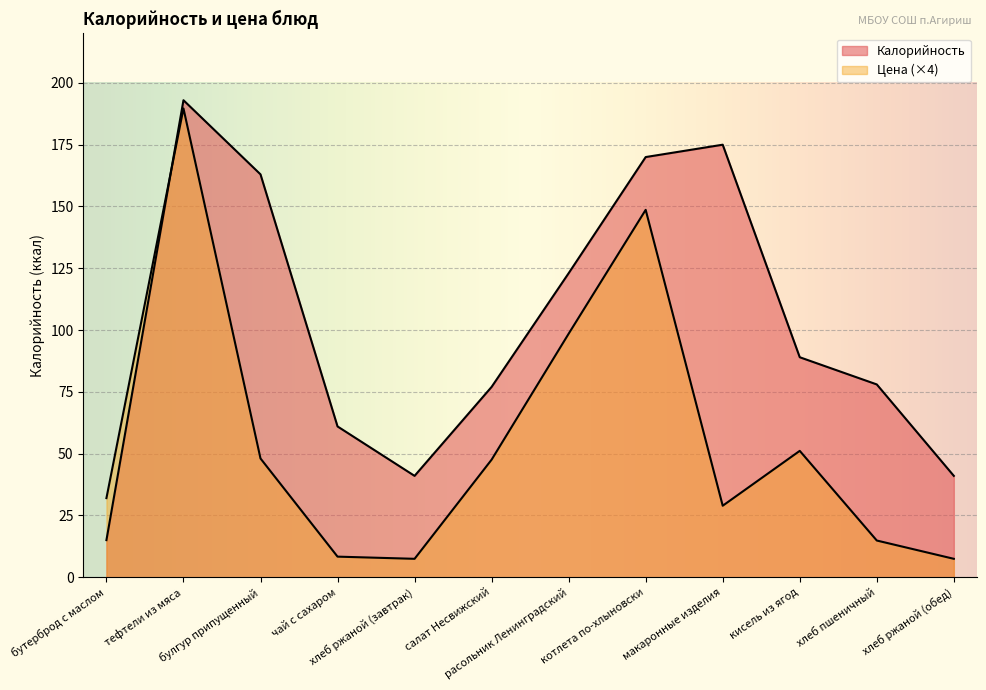

What is the difference between the maximum and minimum values in the Калорийность series?

178.0